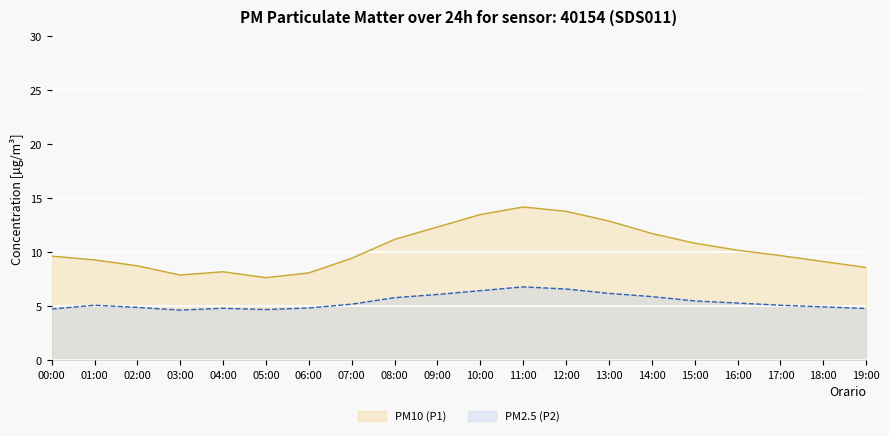

The P1 series shows 5.6 at 06:00. True or false?

False